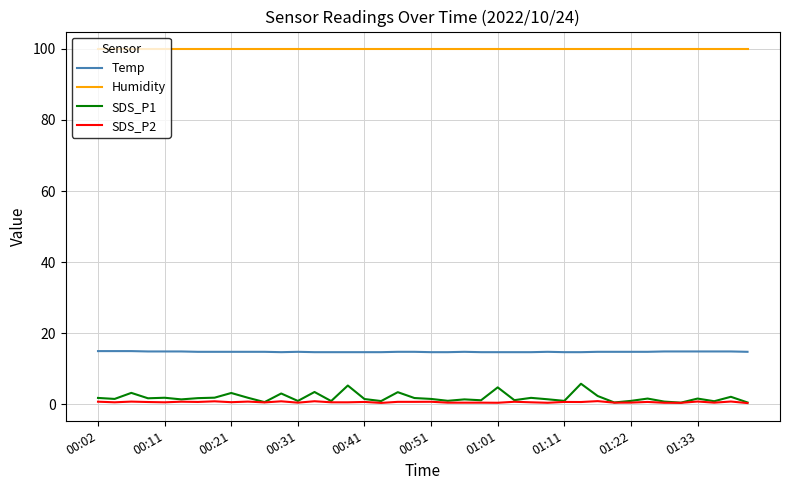

Is this an area chart (filled region under the line)?

No